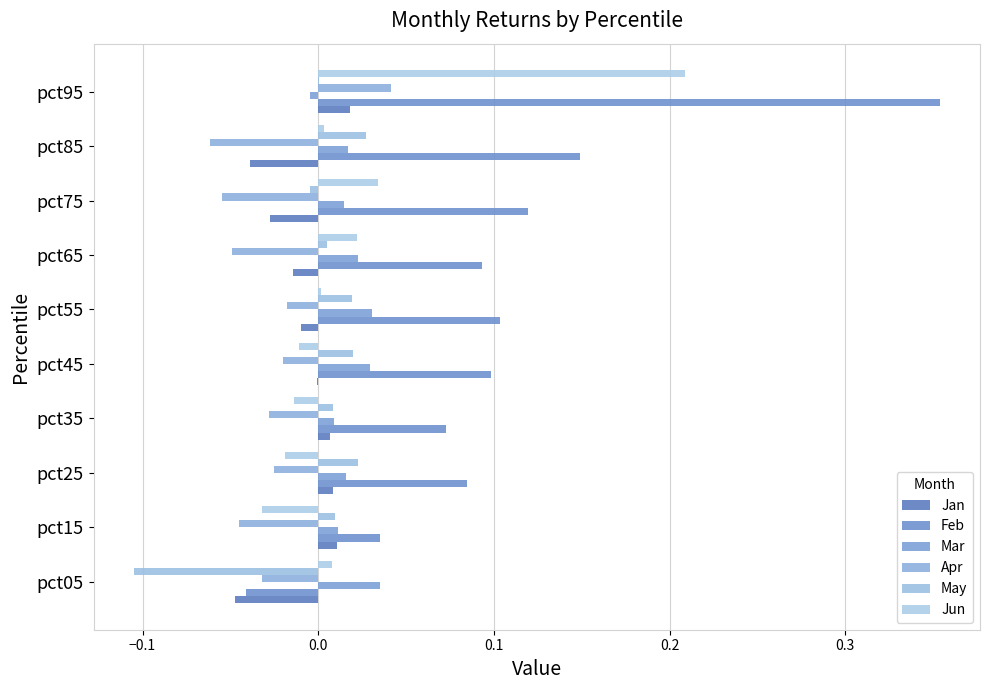

How many data points in Mar are above 0?

9